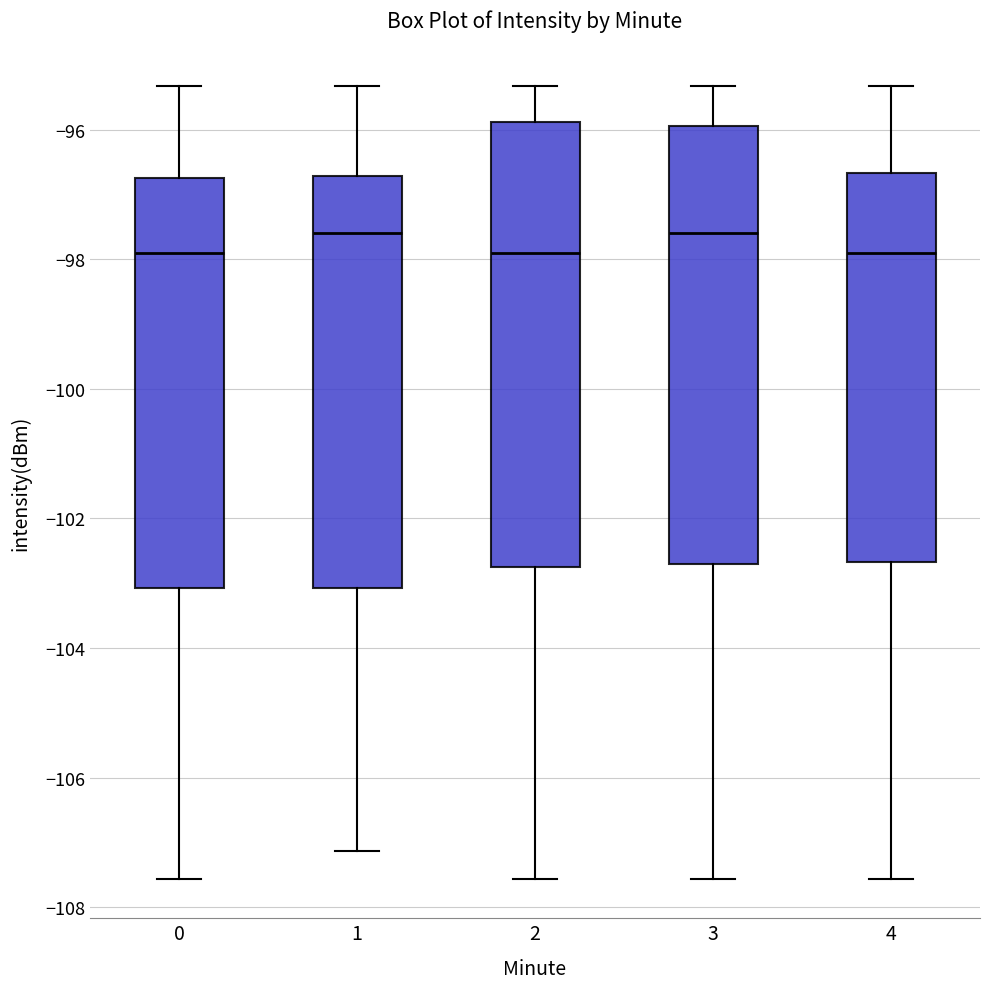

Where does the lower whisker of the box at x = 1 end on the y-axis? The values are not printed on the chart, so give them approximately, as read against the axis.

-107.2